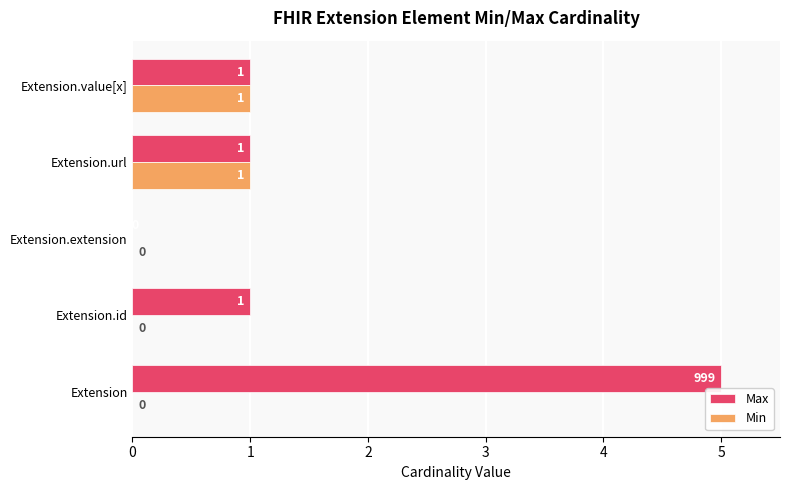

Is the value of Max at Extension.url greater than the value of Min at Extension.extension?

Yes